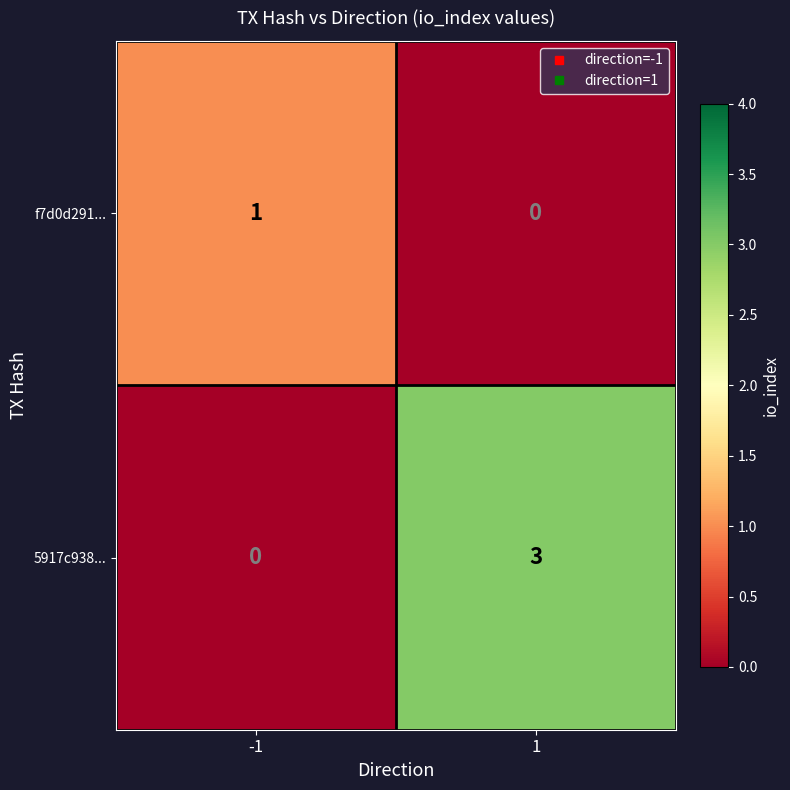

Count the number of categories in the chart.

2